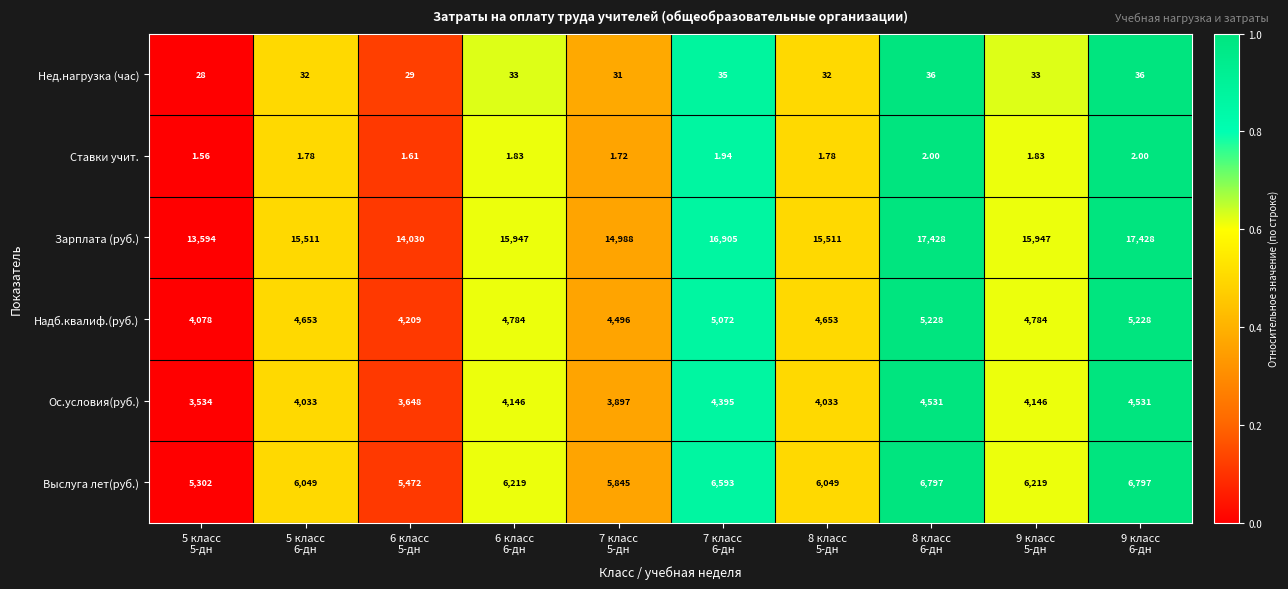

Which series has the largest range (max minus min)?

Зарплата (руб.)